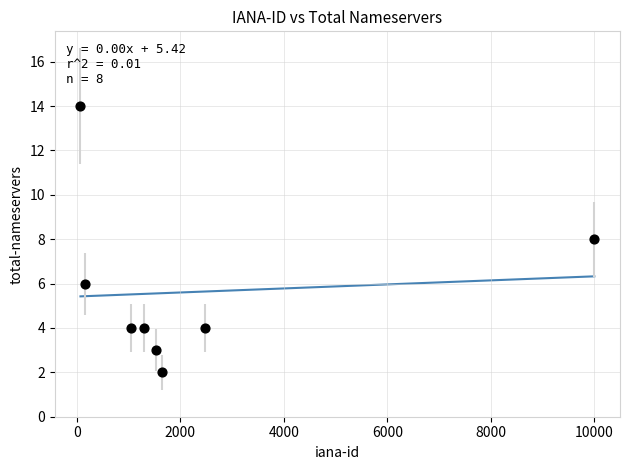

What is the average Y value?

6